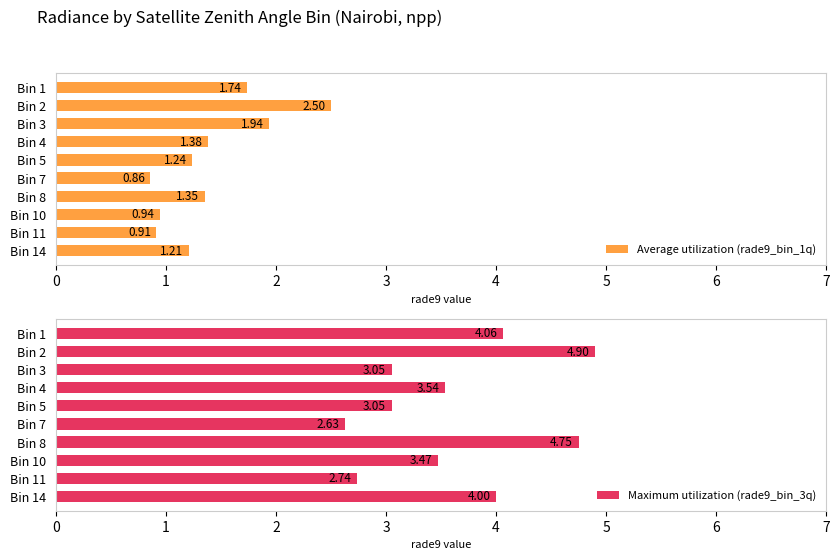

Rank the categories by Average utilization (rade9_bin_1q) value from lowest to highest.

Bin 7, Bin 11, Bin 10, Bin 14, Bin 5, Bin 8, Bin 4, Bin 1, Bin 3, Bin 2